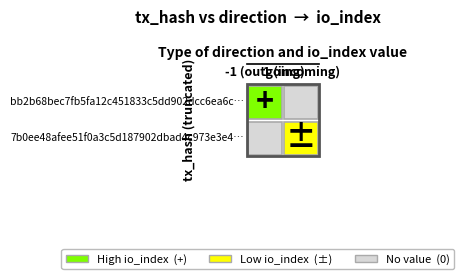

True or false: 7b0ee48afee51f0a3c5d187902dbad4c973e3e4 has a value of 3 at io_index.

False